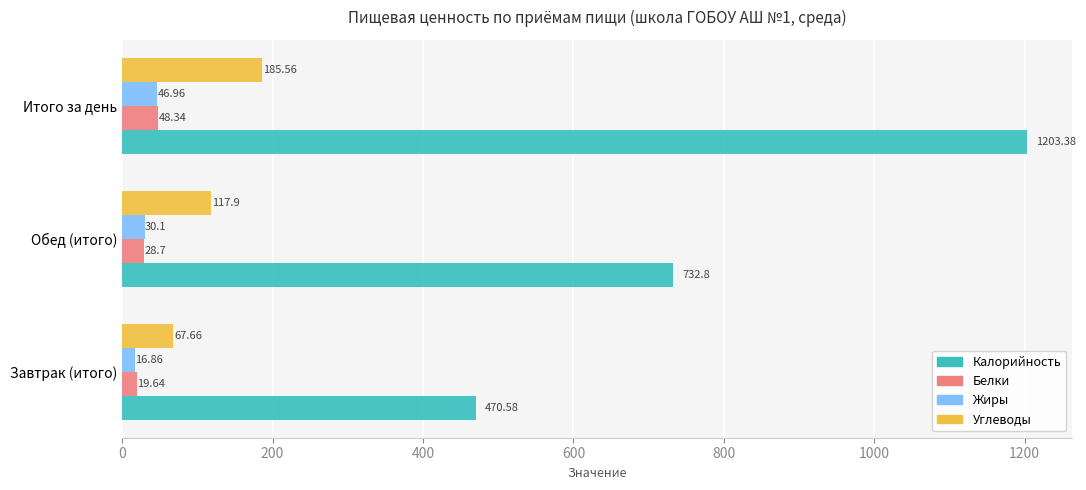

What is the difference between the second highest and minimum values in the Жиры series?

13.2